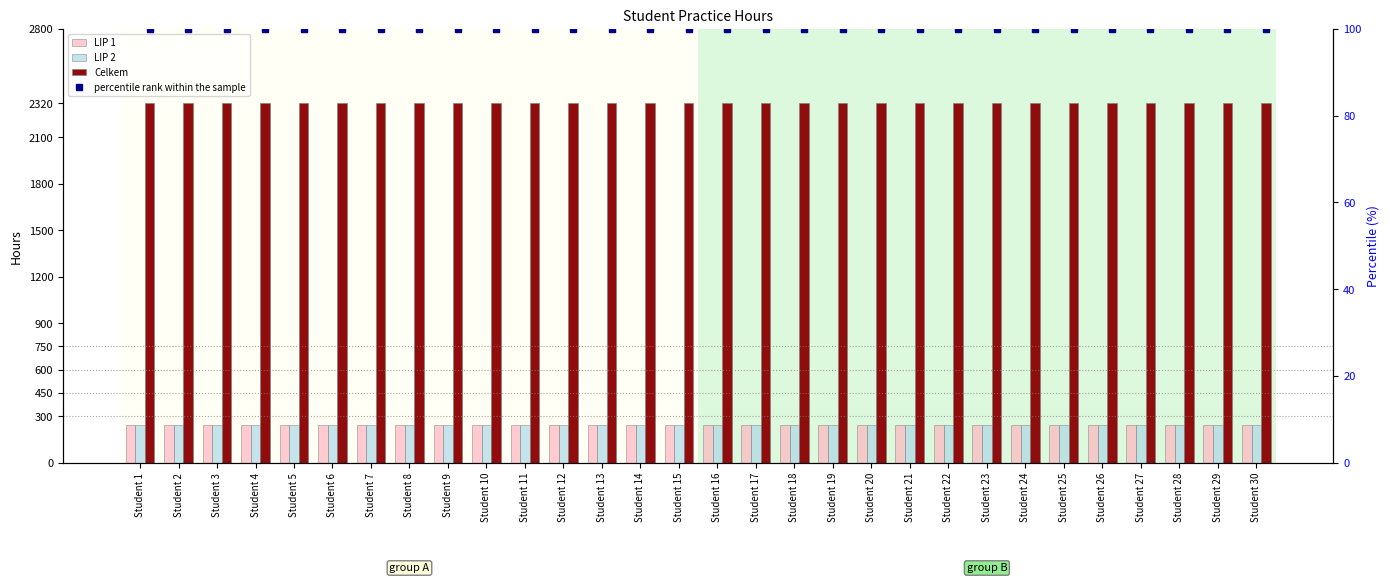

Reading left to right, list all the values displayed in this chart.

LIP 1: 240	240	240	240	240	240	240	240	240	240	240	240	240	240	240	240	240	240	240	240	240	240	240	240	240	240	240	240	240	240
LIP 2: 240	240	240	240	240	240	240	240	240	240	240	240	240	240	240	240	240	240	240	240	240	240	240	240	240	240	240	240	240	240
Celkem: 2320	2320	2320	2320	2320	2320	2320	2320	2320	2320	2320	2320	2320	2320	2320	2320	2320	2320	2320	2320	2320	2320	2320	2320	2320	2320	2320	2320	2320	2320
percentile rank within the sample: 100	100	100	100	100	100	100	100	100	100	100	100	100	100	100	100	100	100	100	100	100	100	100	100	100	100	100	100	100	100